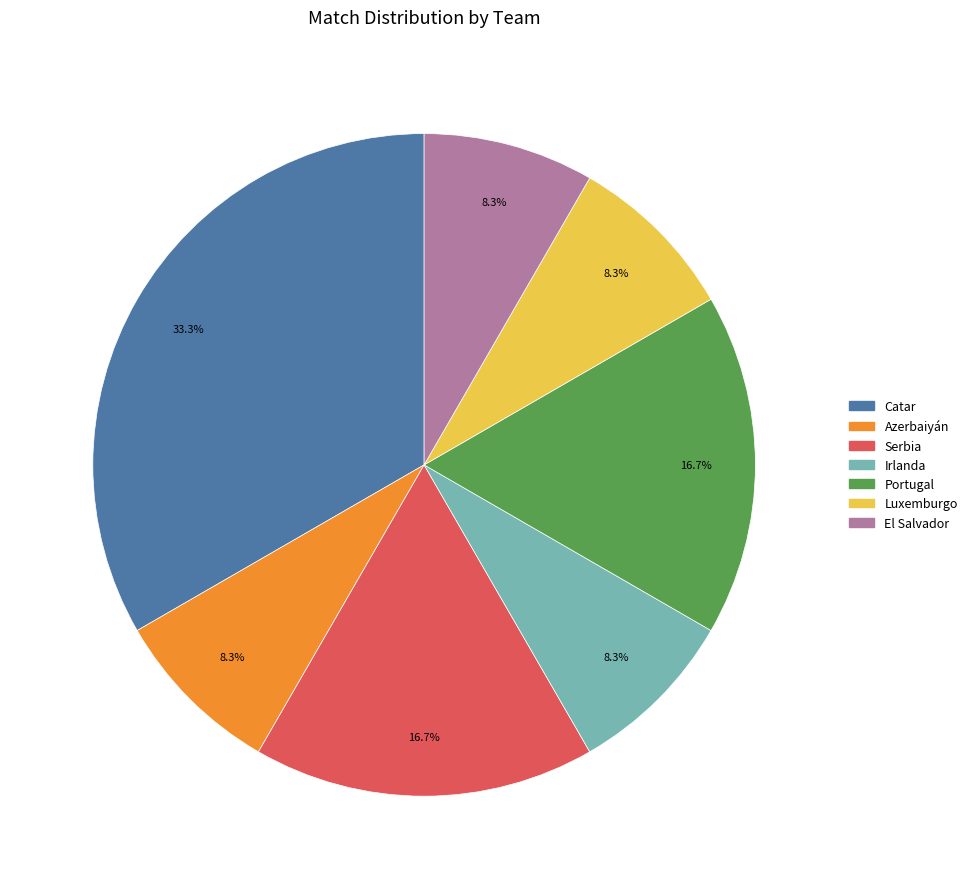

Approximately how many times larger is the value at Catar compared to Luxemburgo?

4.0